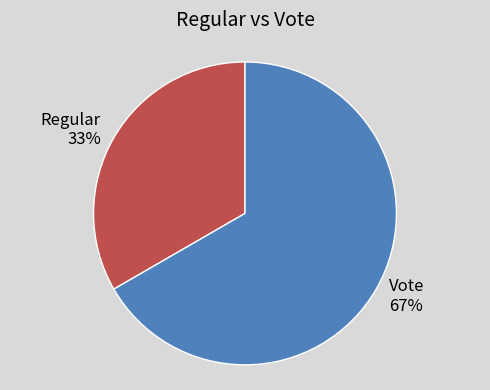

To the nearest percent, what is the average slice percentage?

50%